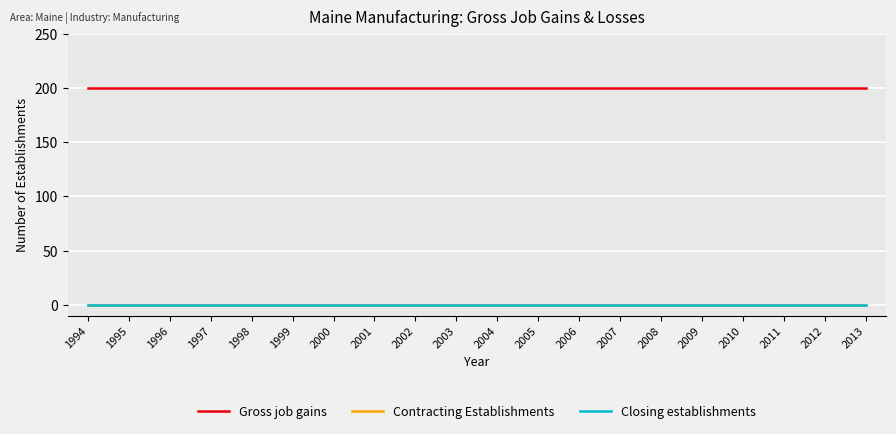

True or false: Contracting Establishments has more than 1 points higher than both neighbors.

False